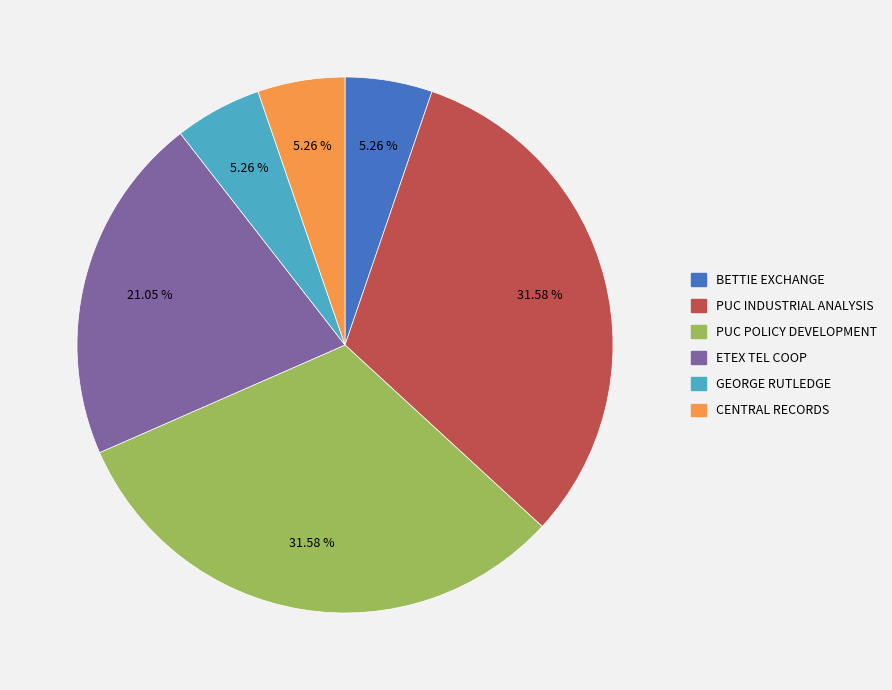

Is there a majority slice in this chart?

No